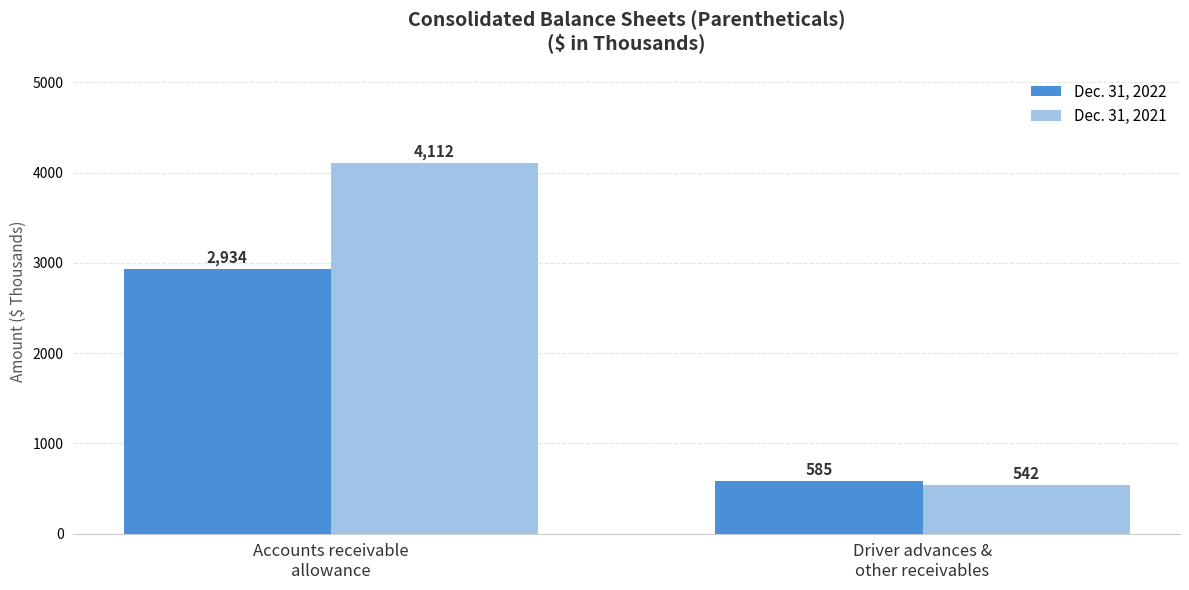

Which category has the lowest value in the Dec. 31, 2022 series?

Driver advances &
other receivables